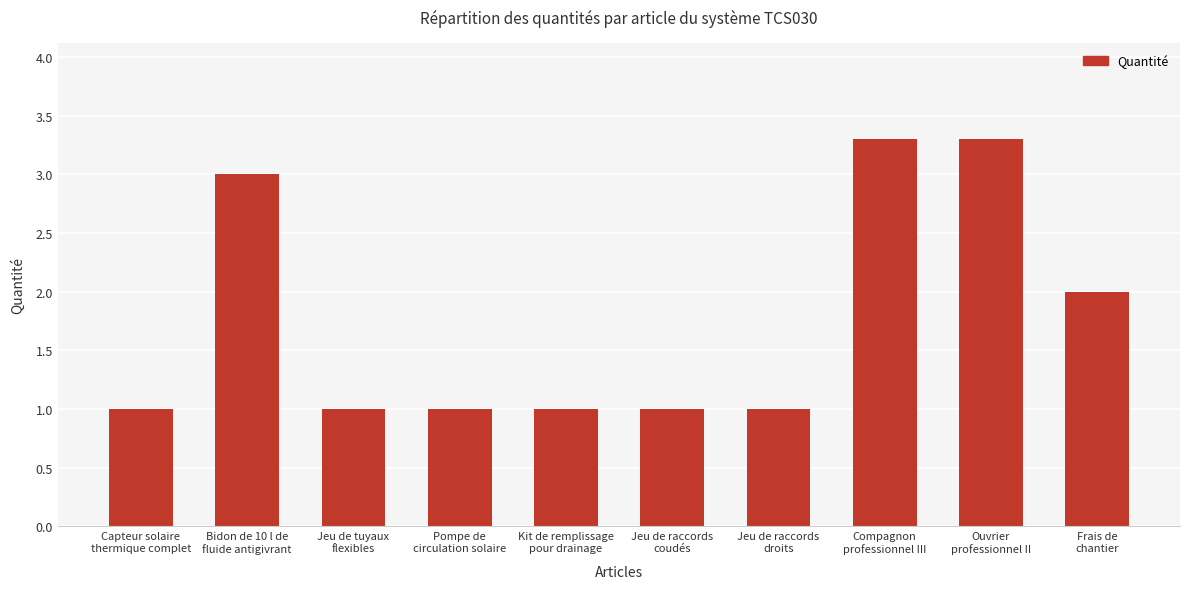

Reading left to right, extract all data points from this chart.

Capteur solaire
thermique complet=1.0	Bidon de 10 l de
fluide antigivrant=3.0	Jeu de tuyaux
flexibles=1.0	Pompe de
circulation solaire=1.0	Kit de remplissage
pour drainage=1.0	Jeu de raccords
coudés=1.0	Jeu de raccords
droits=1.0	Compagnon
professionnel III=3.3	Ouvrier
professionnel II=3.3	Frais de
chantier=2.0